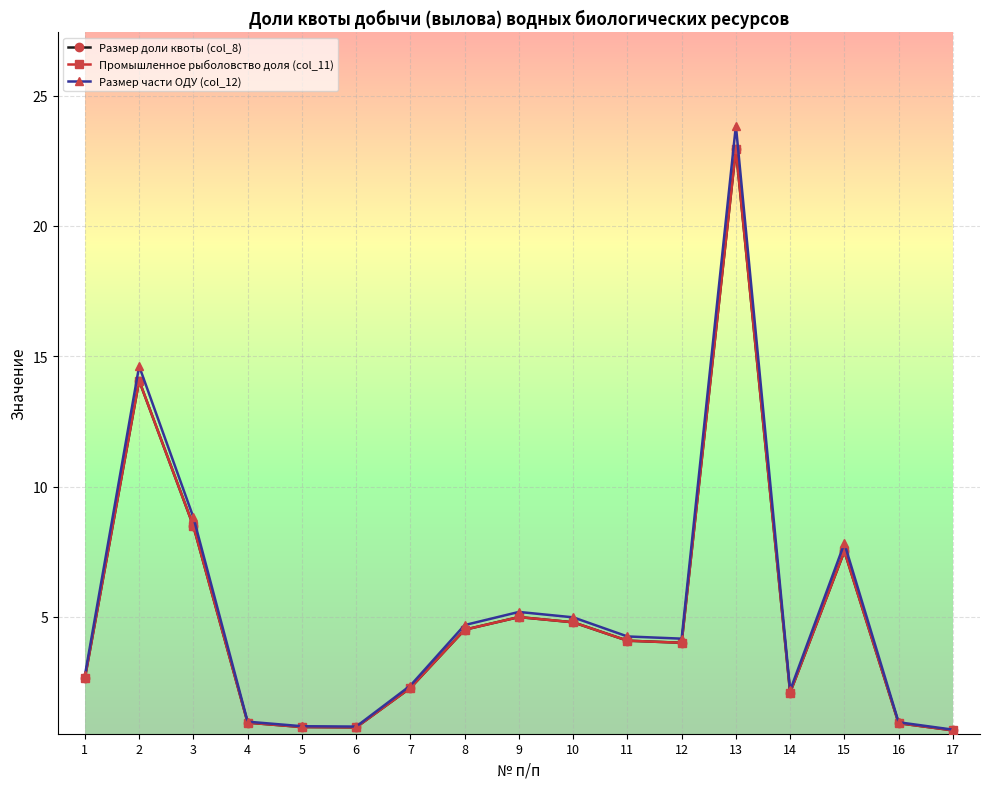

The value of Размер части ОДУ (col_12) at 10 is 8.8. True or false?

False